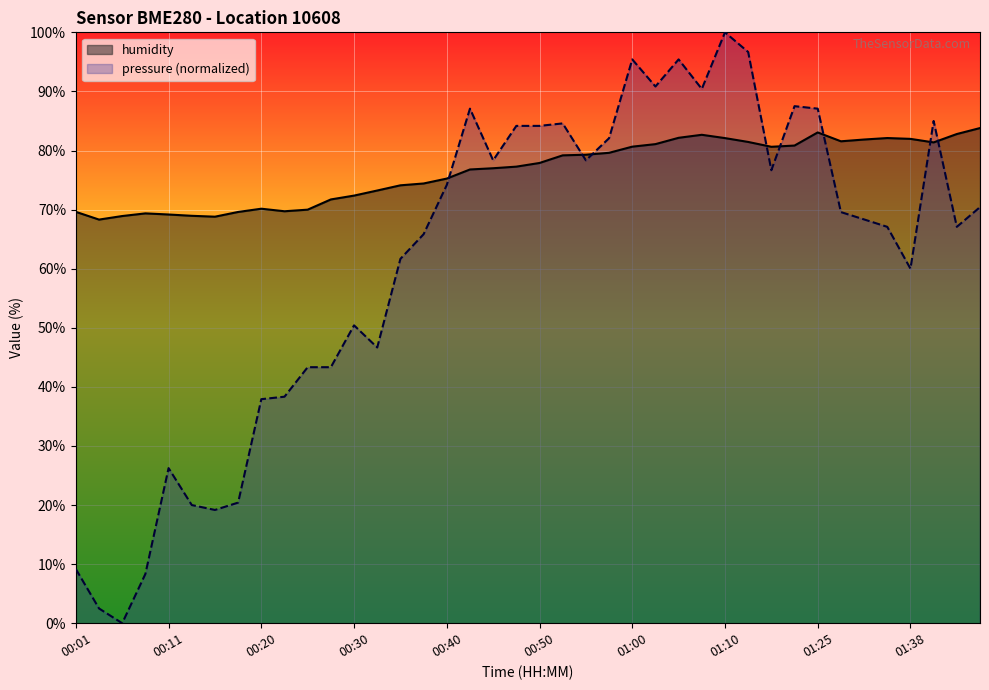

True or false: pressure has more than 0 interior local peaks.

True